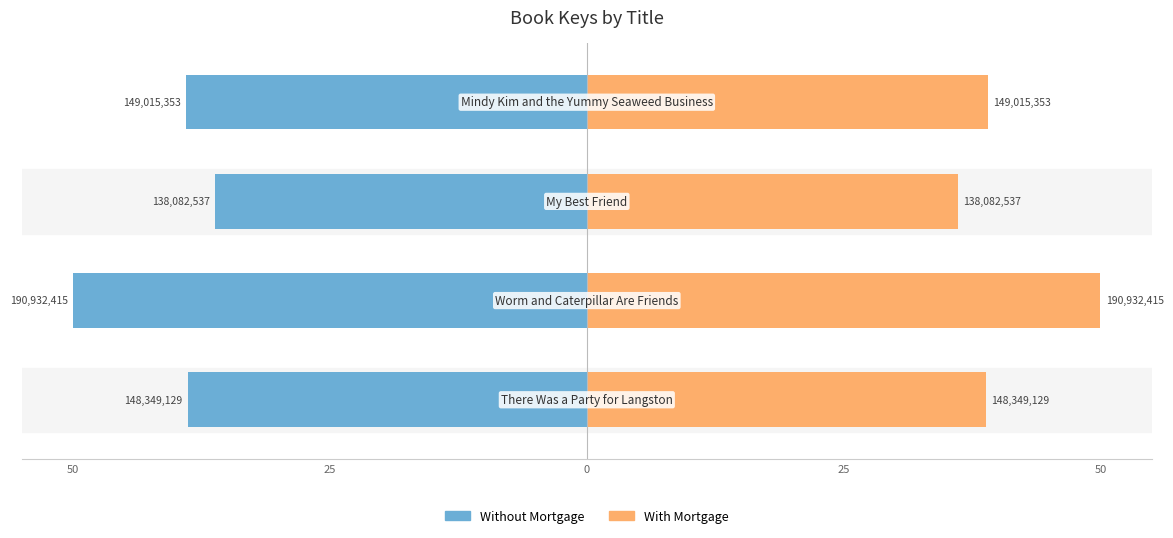

What is the sum of all With Mortgage values?

164.0